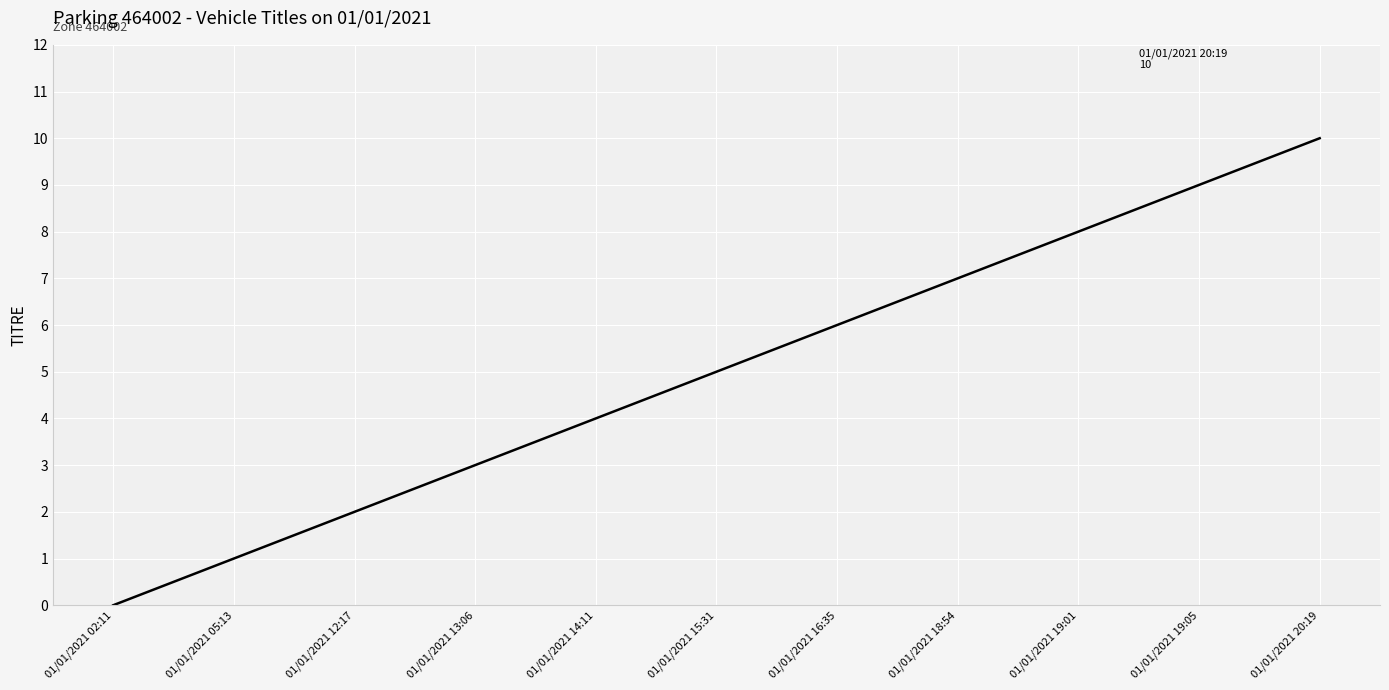

What is the change in value from 01/01/2021 14:11 to 01/01/2021 15:31?

+1